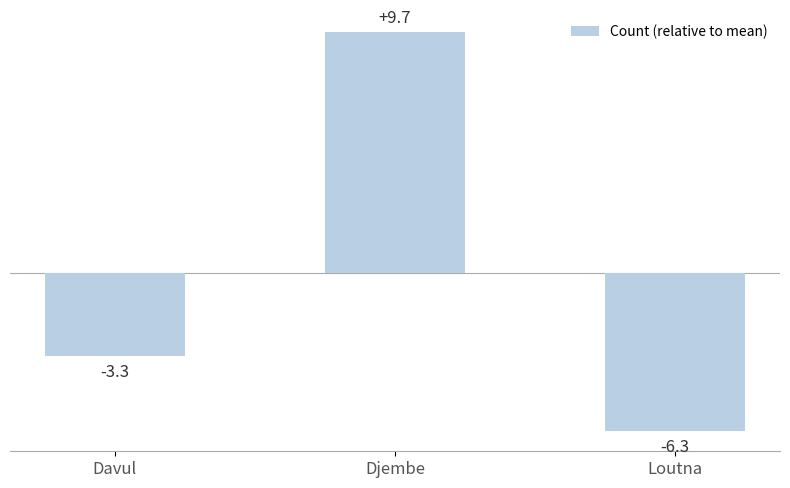

At which category does the chart reach its minimum across all series?

Loutna